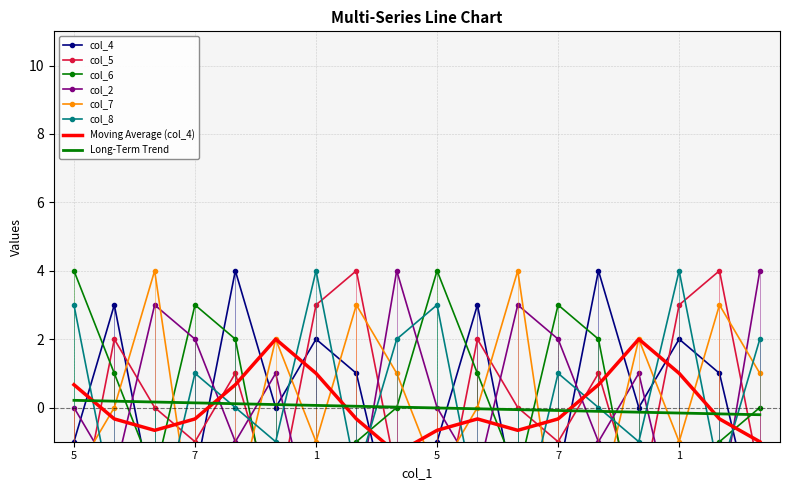

At which label does col_6 reach its peak?

5